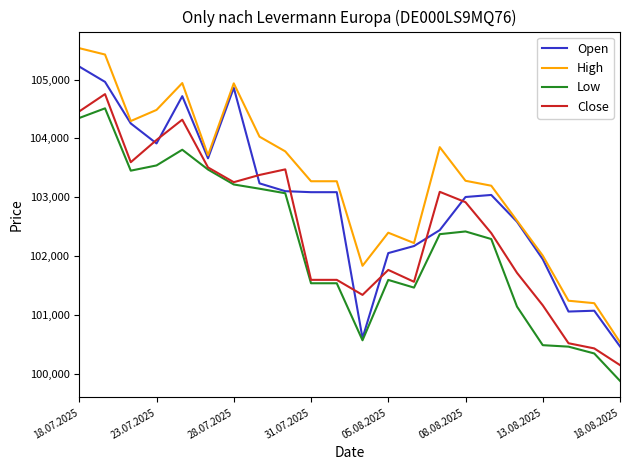

What is the maximum value shown in the chart?

105535